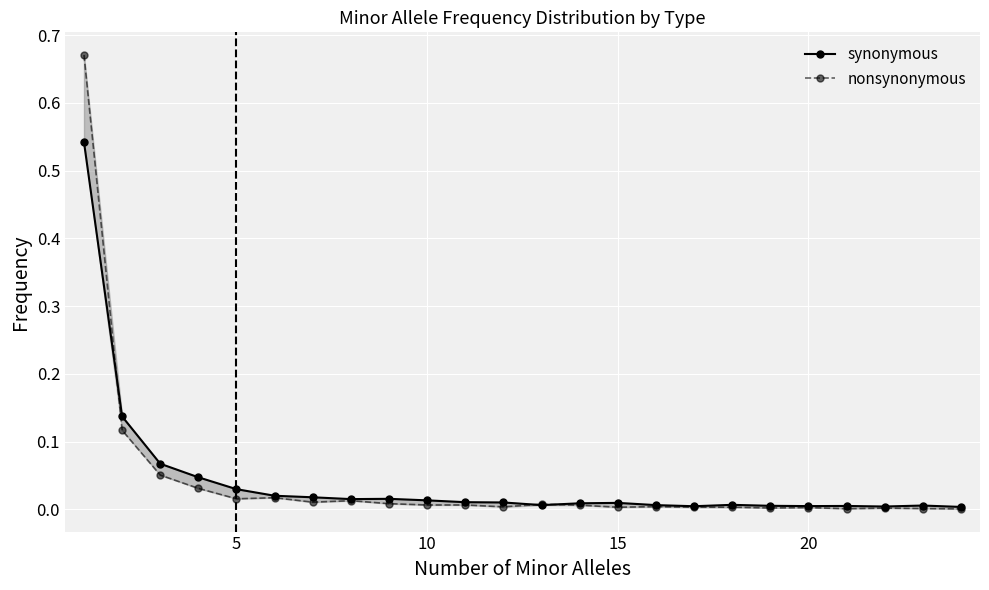

Where is synonymous nearest to the value 0?

23